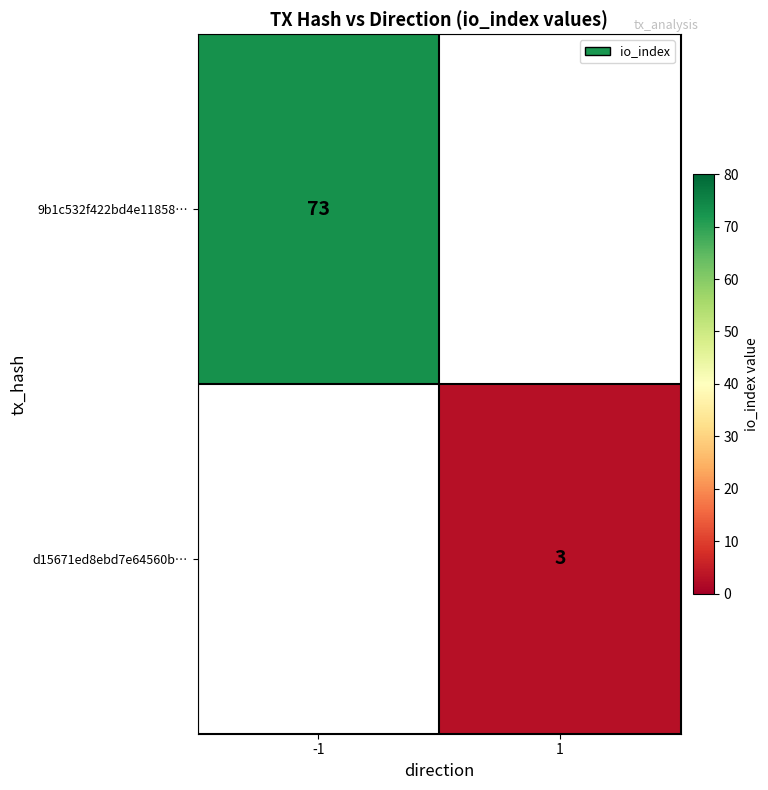

The 9b1c532f422bd4e11858… series shows 130.3 at -1. True or false?

False